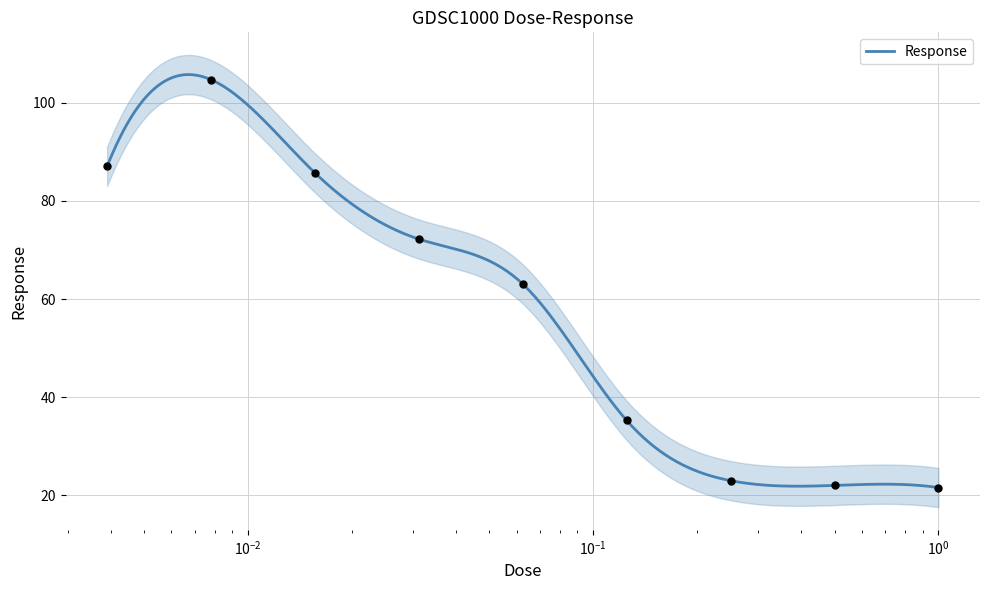

Approximately how many times larger is the value at 0.5 compared to 0.00390625?

0.3